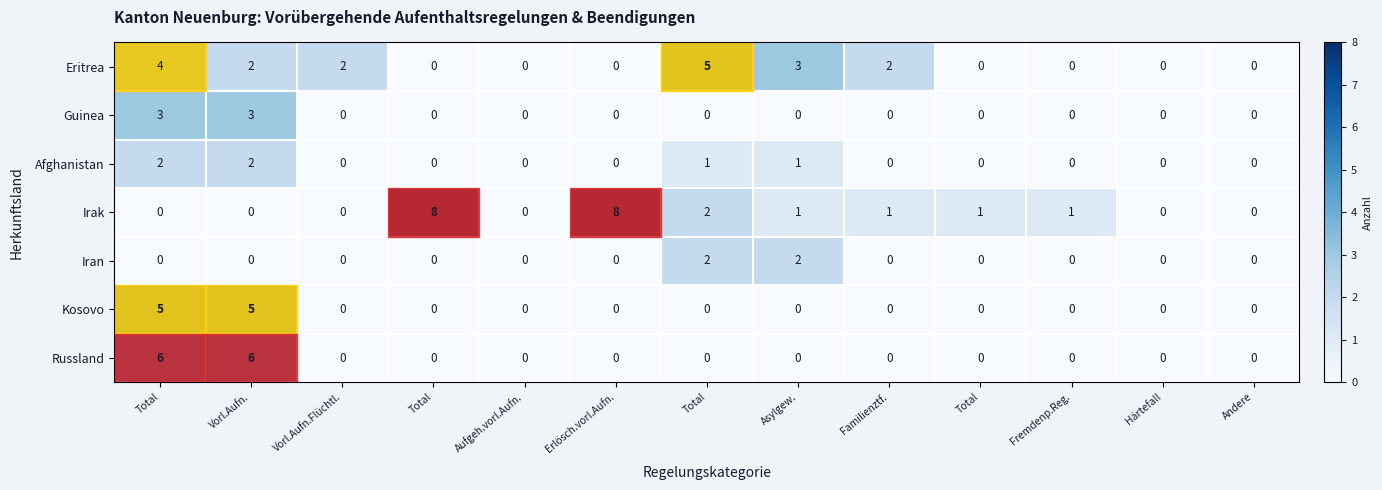

Count the number of categories in the chart.

13